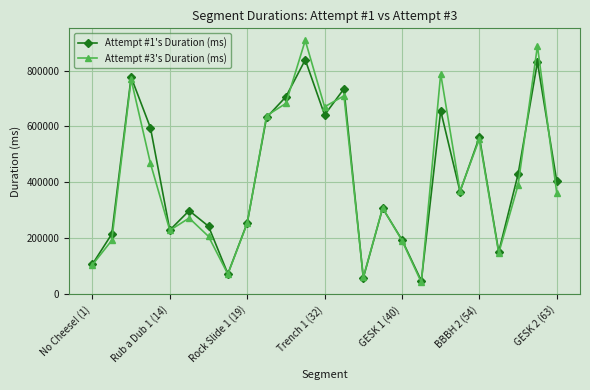

What is the maximum value for Attempt #3's Duration (ms)?

908395